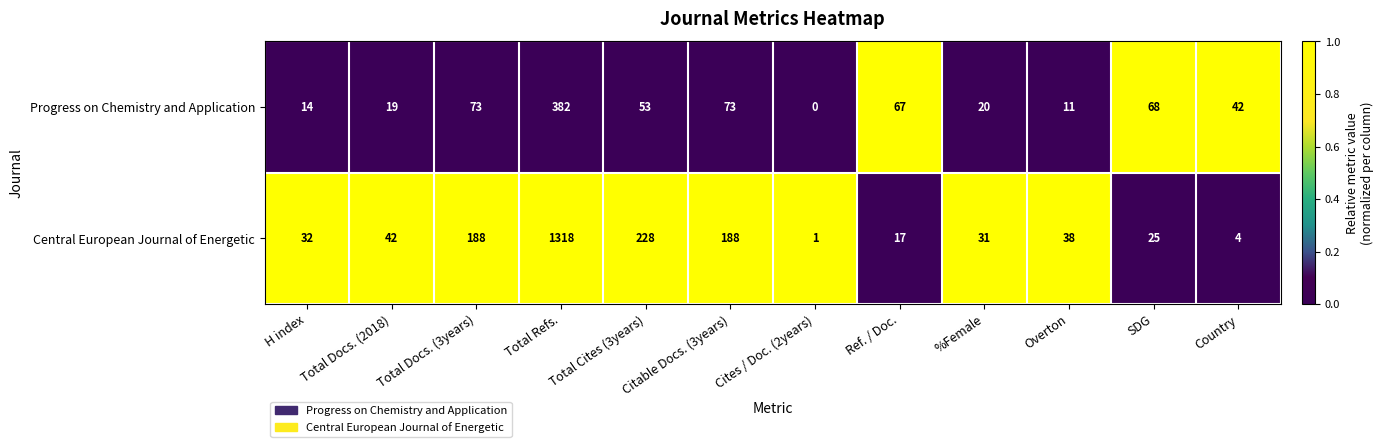

Read the Central European Journal of Energetic value at Total Docs. (3years).

188